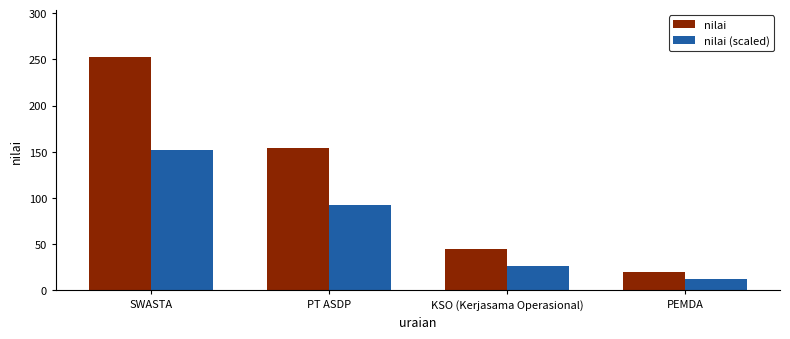

Are the bars grouped side by side (vs. stacked)?

Yes